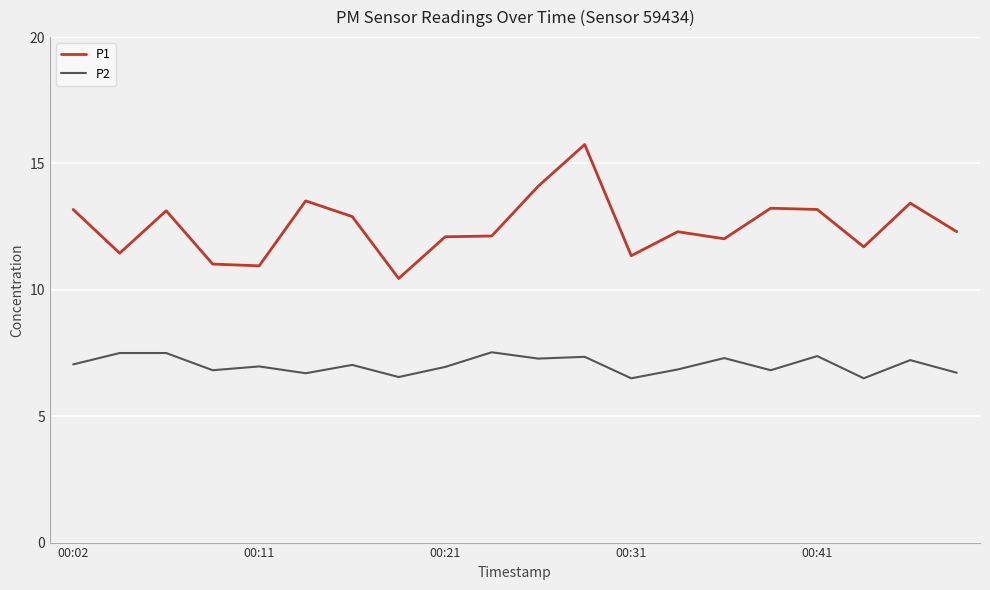

What is the difference between the maximum and second lowest values in the P2 series?

1.0